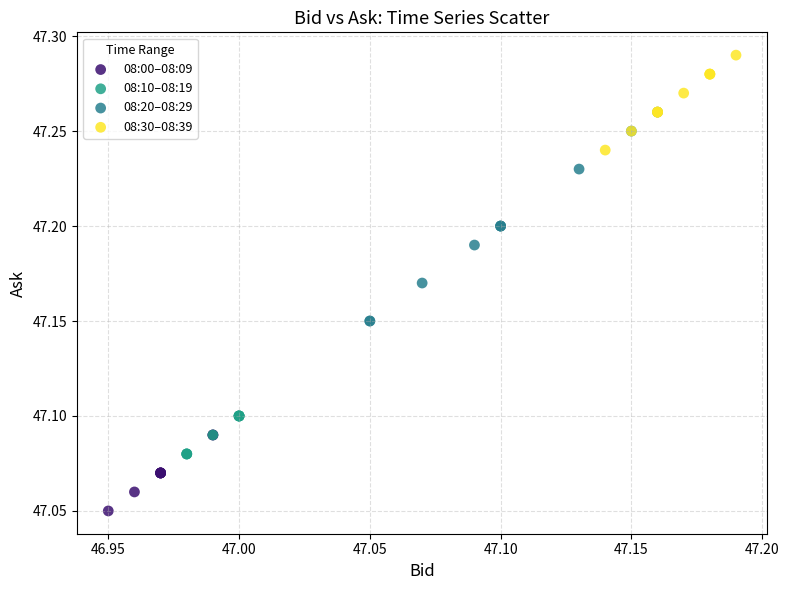

Which series contains the highest Y value?

08:30–08:39